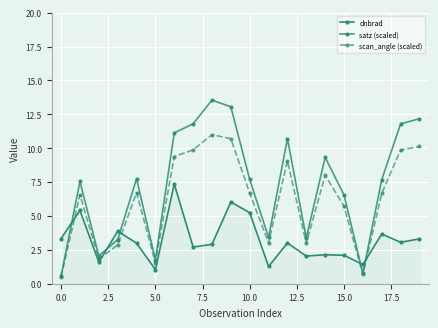

Count the number of data series in this chart.

3